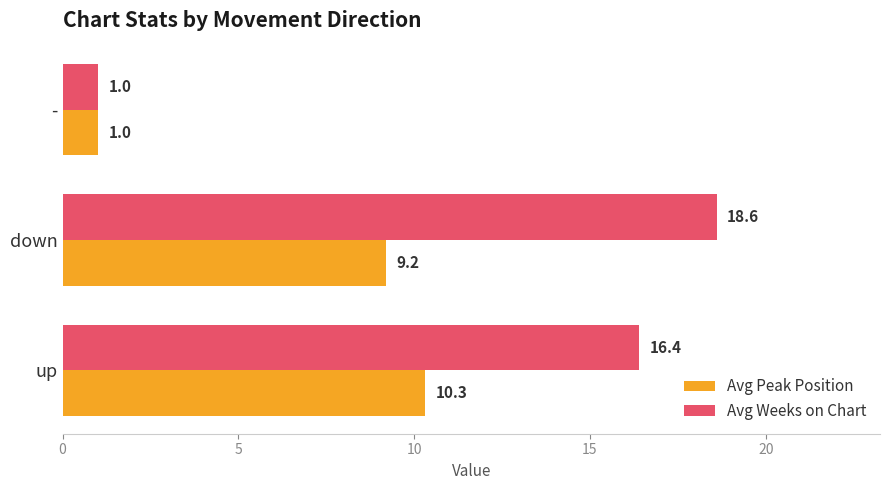

Which series has the largest total across all categories?

Avg Weeks on Chart